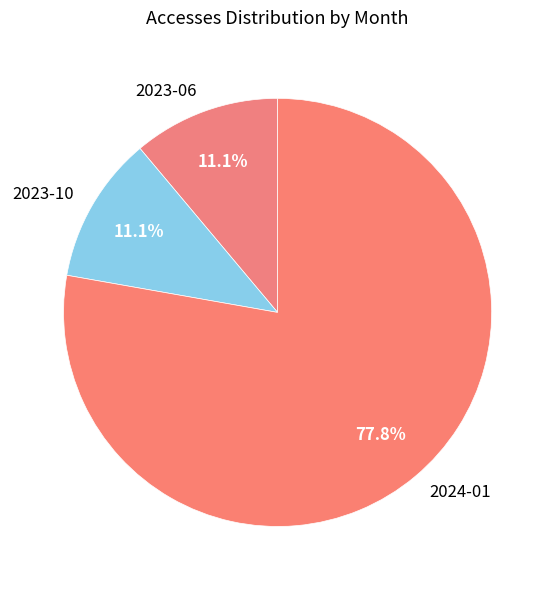

How much of the chart is everything except 2024-01?

22.2%